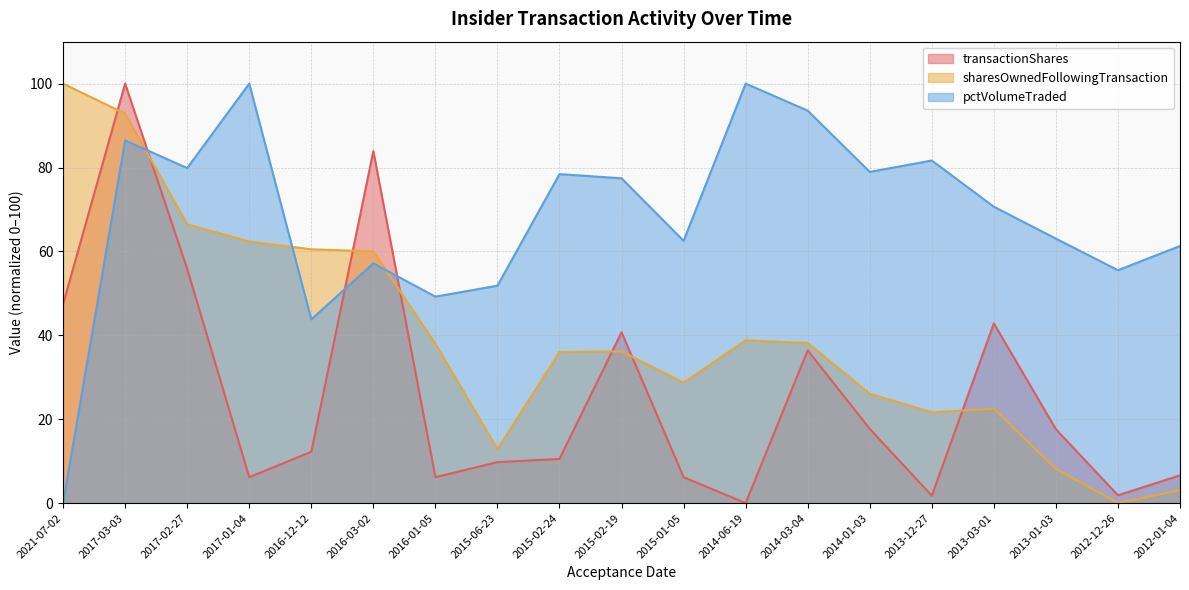

How many intersections are there between transactionShares and pctVolumeTraded?

3